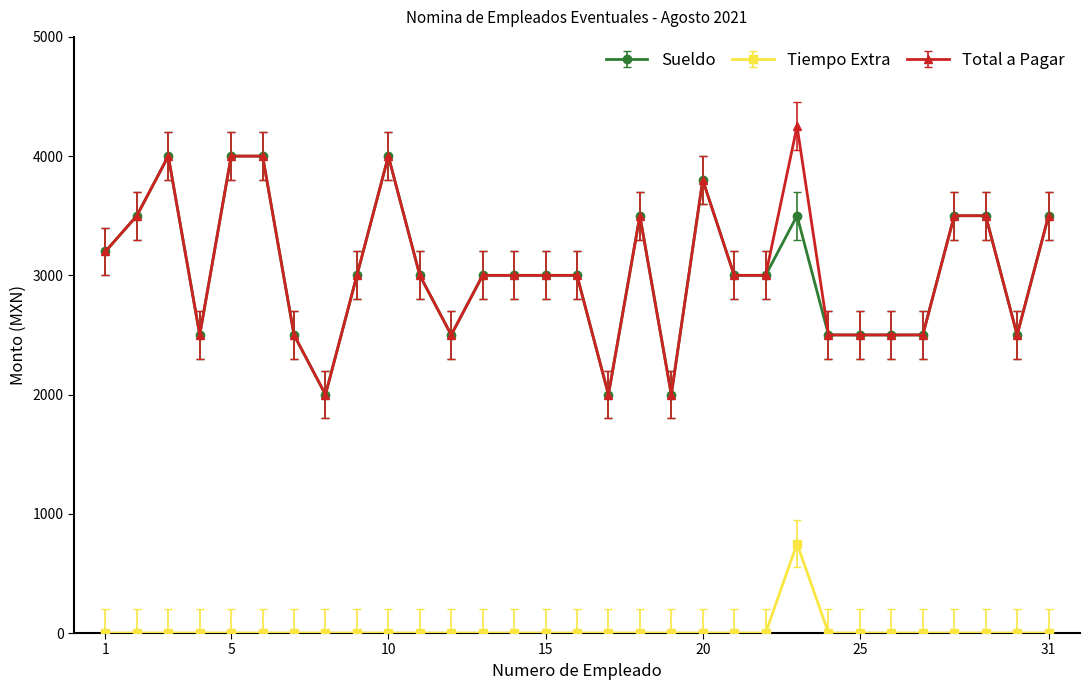

How many Sueldo values are between 2500 and 3500?

23